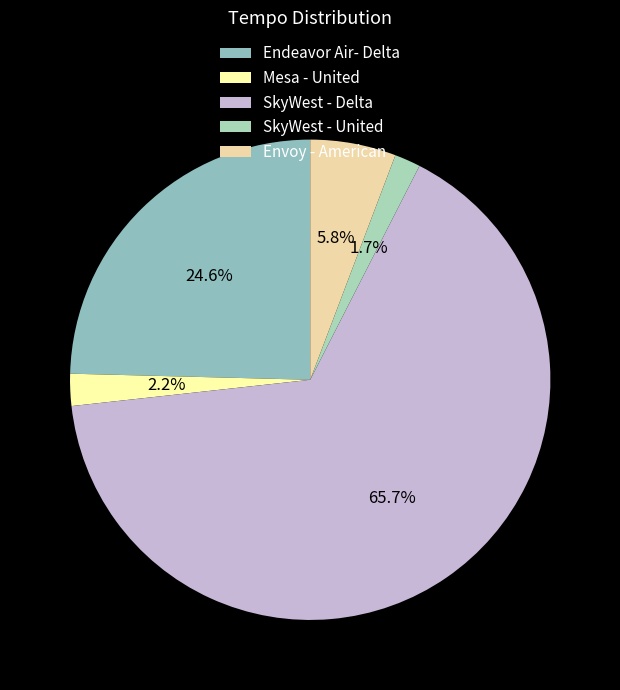

Is it true that SkyWest - Delta is 66% of the pie?

True